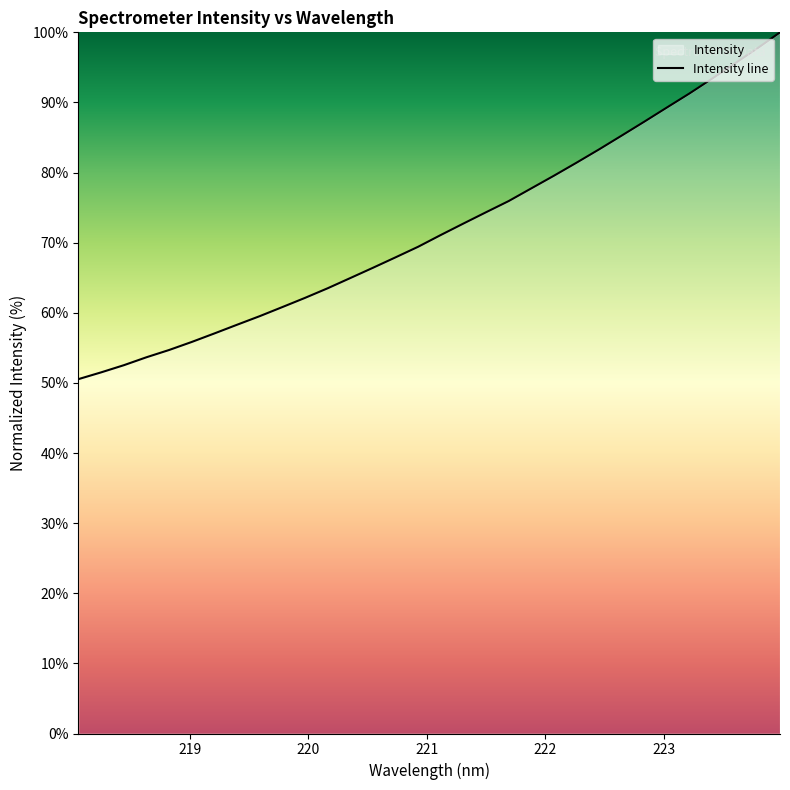

How many data points does each series have?

32